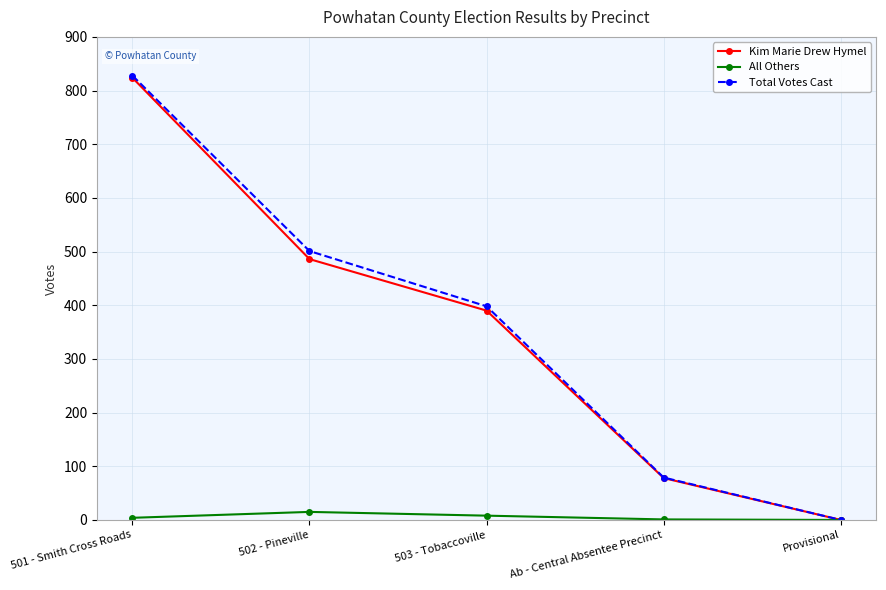

True or false: Total Votes Cast has a value of 79 at Ab - Central Absentee Precinct.

True